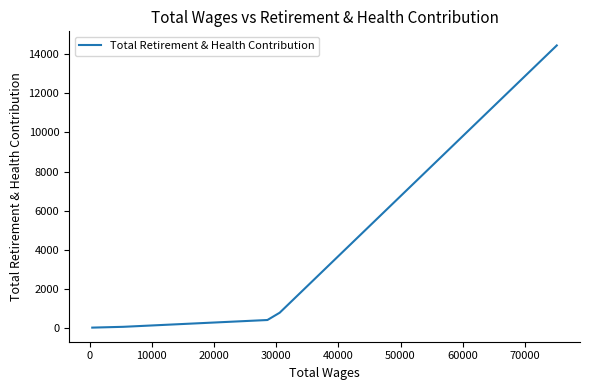

How many lines are shown in the chart?

1